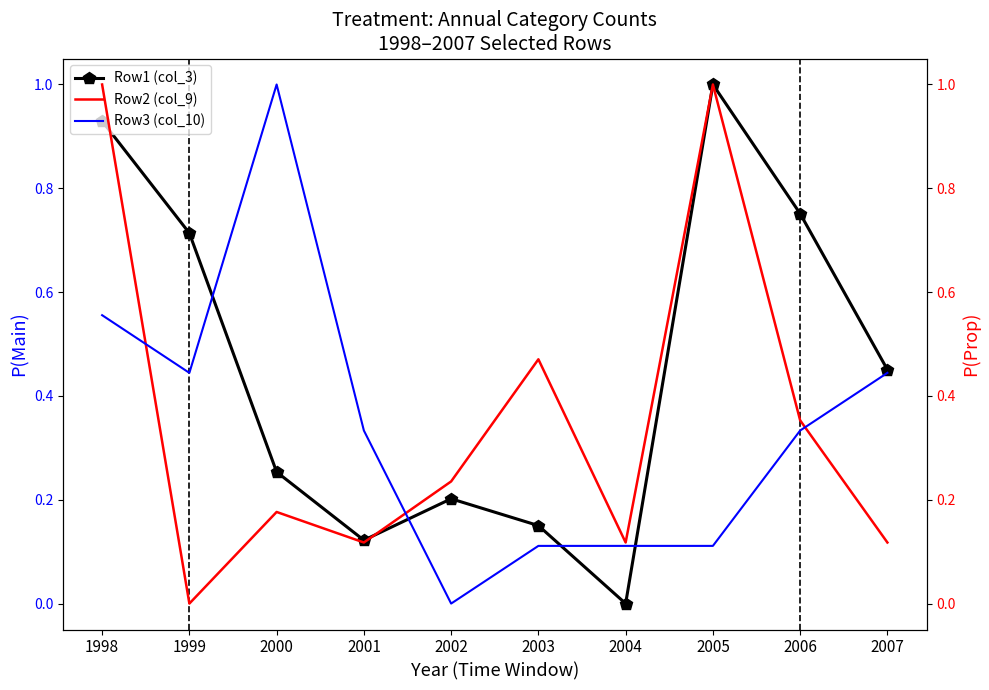

How many values in the Row3 (col_10) series exceed 0?

9